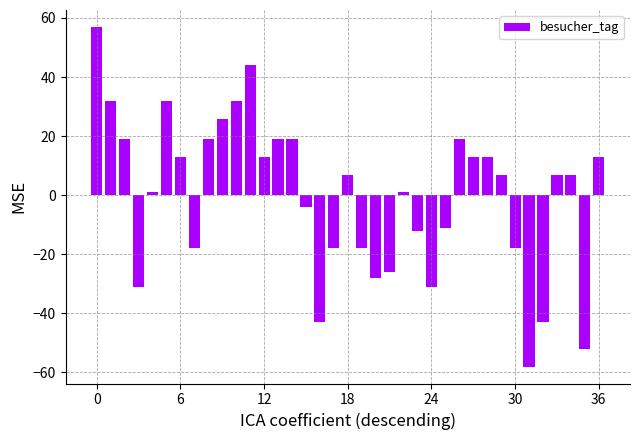

What is the smallest value displayed?

-58.1